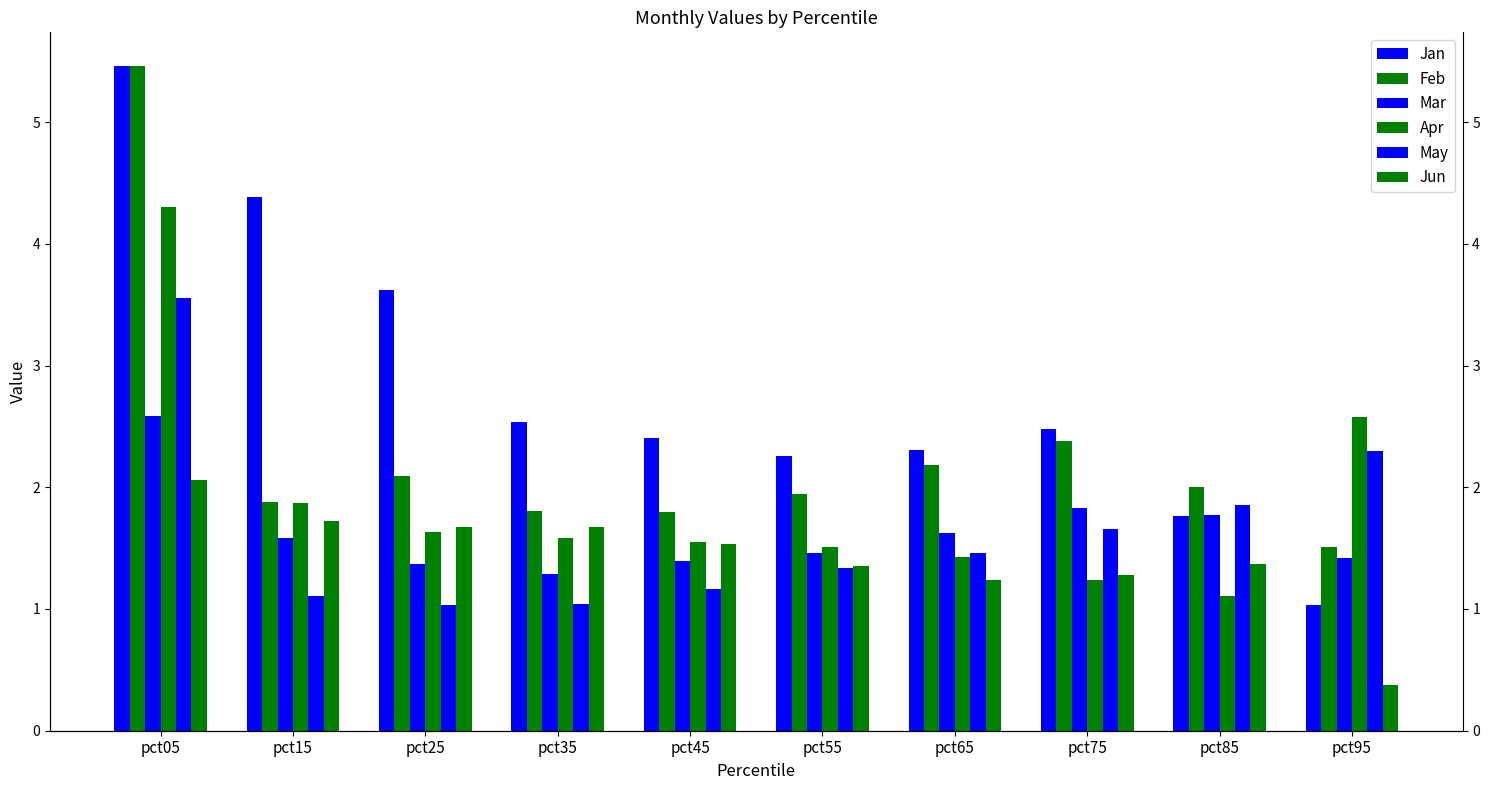

How many bars are there in each group?

6